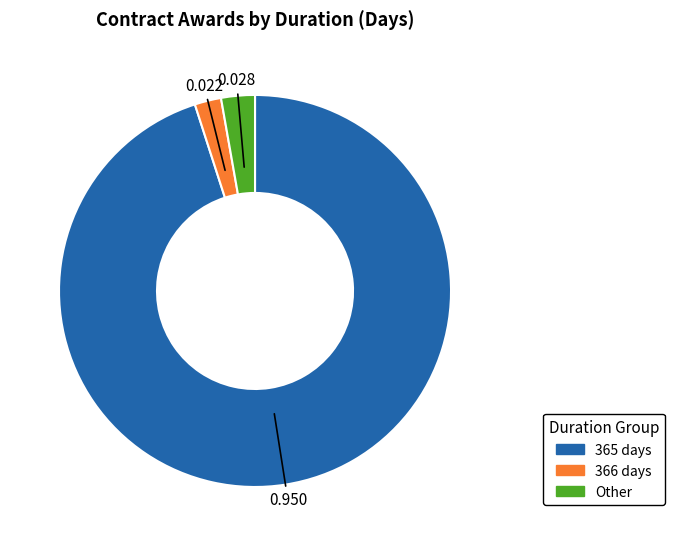

Is there a majority slice in this chart?

Yes